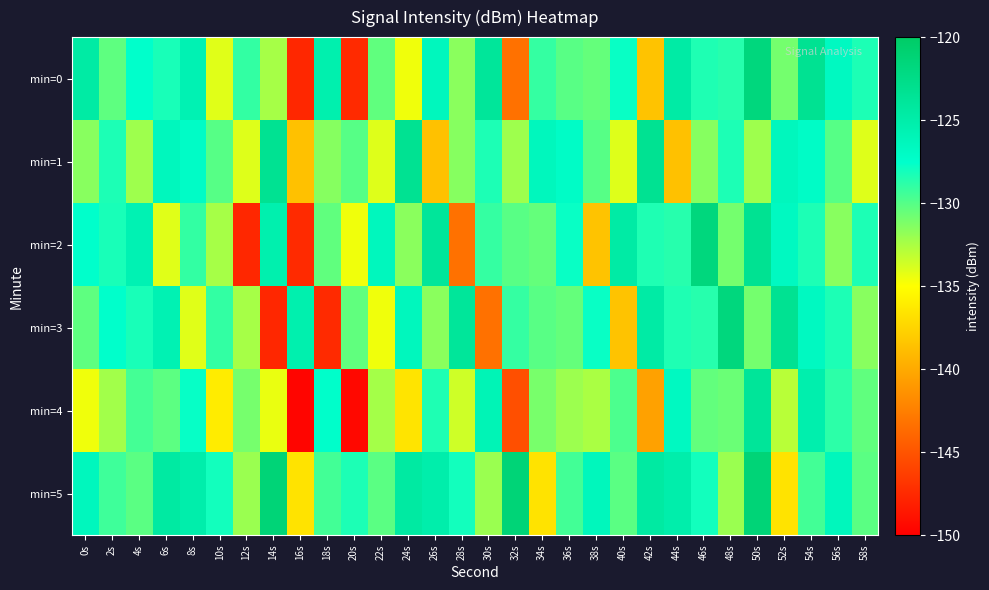

Rank the series by their maximum value, from lowest to highest.

min=4, min=1, min=0, min=2, min=3, min=5